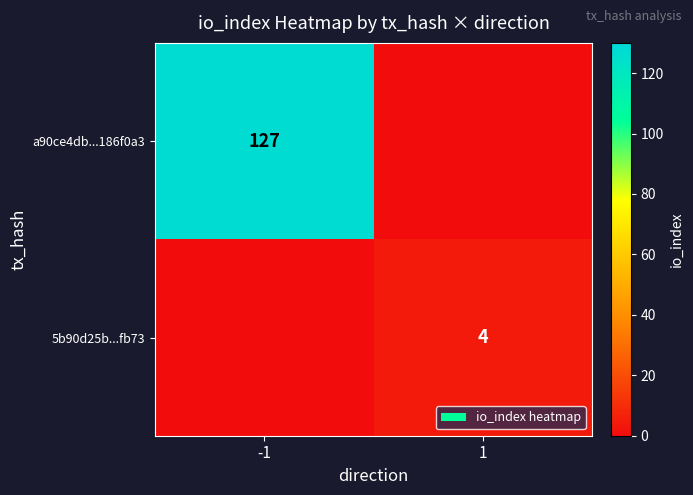

Is it true that a90ce4db...186f0a3 equals 214 at -1?

False